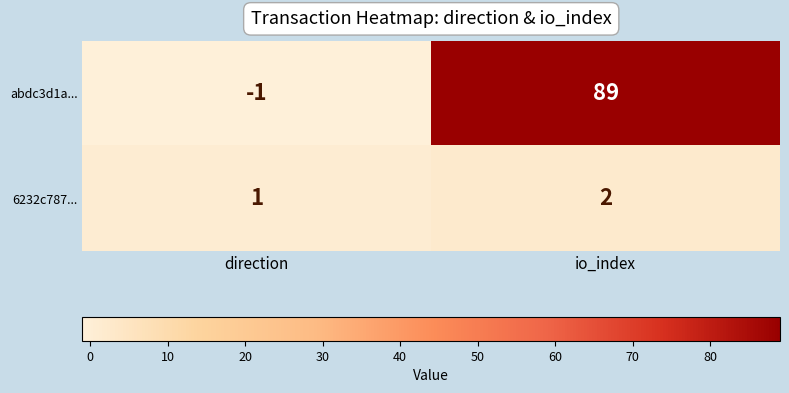

Between direction and io_index, which series saw the biggest shift?

abdc3d1a...